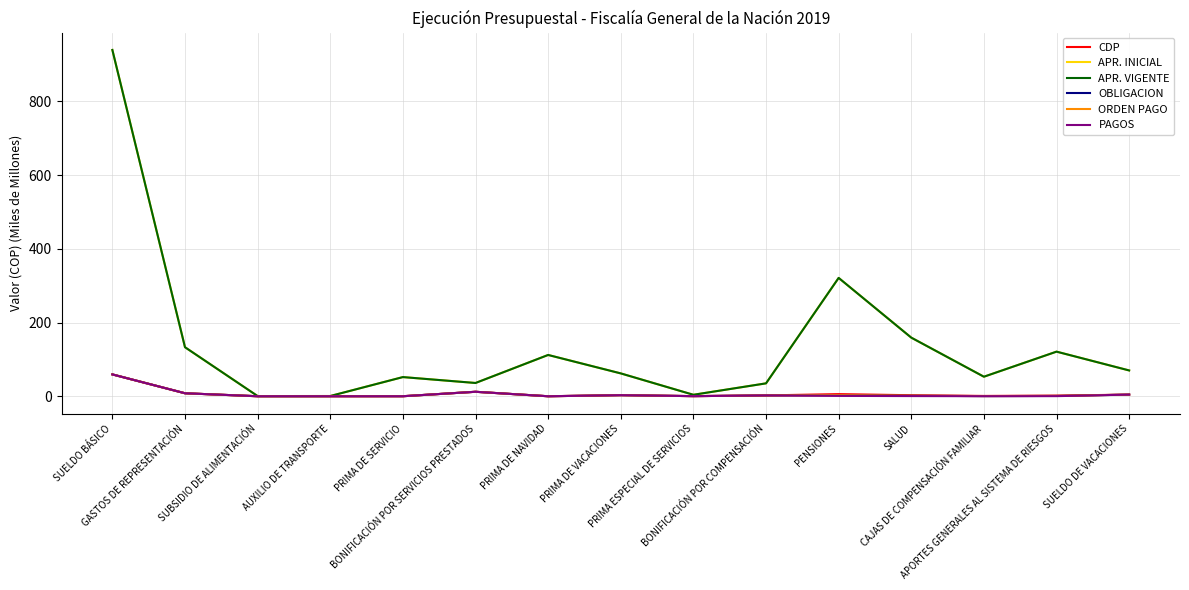

Does the chart have visible grid lines?

Yes